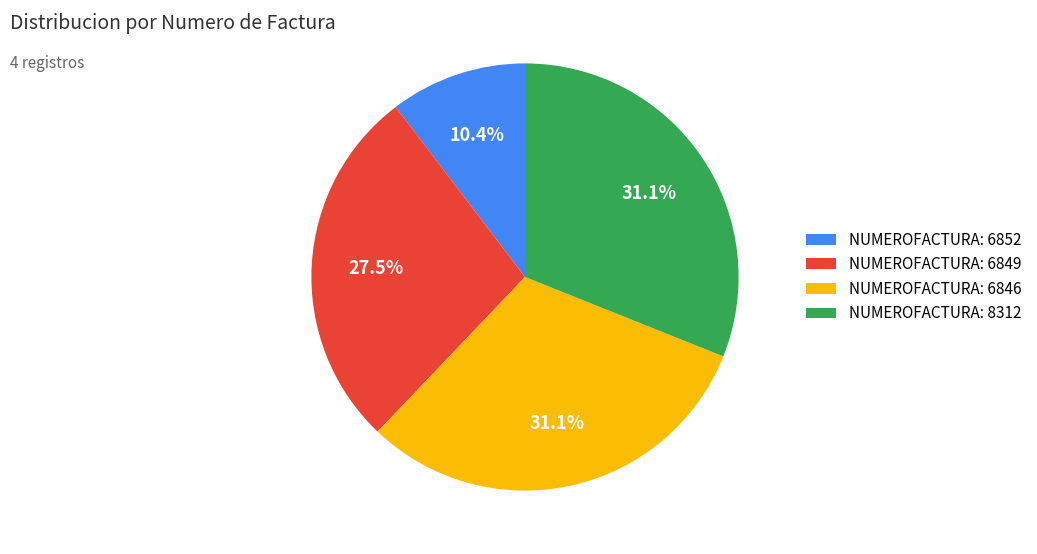

How many segments does this pie chart have?

4